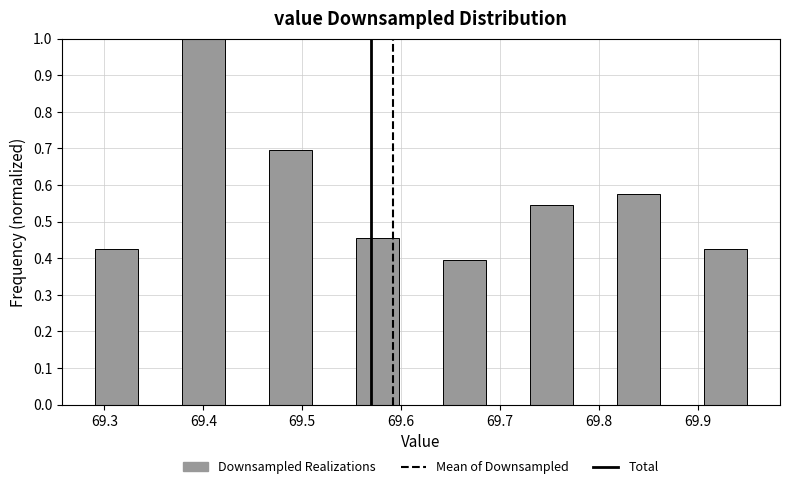

Over which range of the x-axis is the bar tallest?

69.378 to 69.422